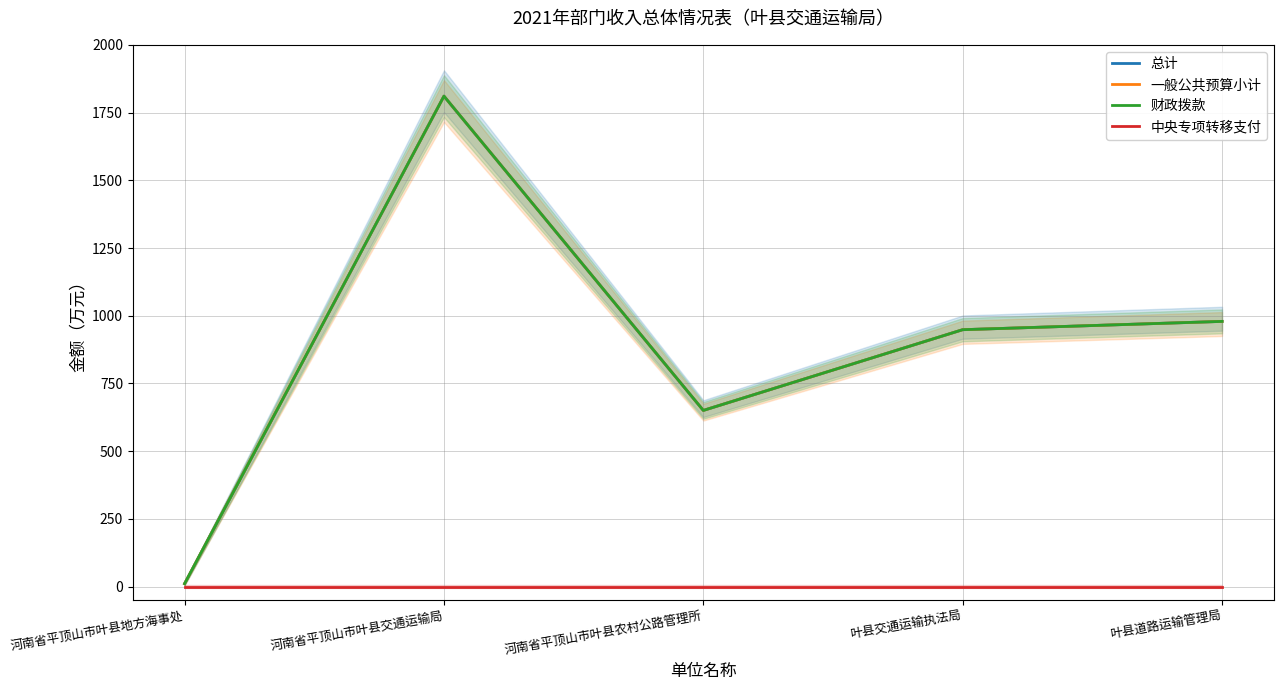

What is the difference between the 一般公共预算小计 values at 叶县道路运输管理局 and 叶县交通运输执法局?

30.6